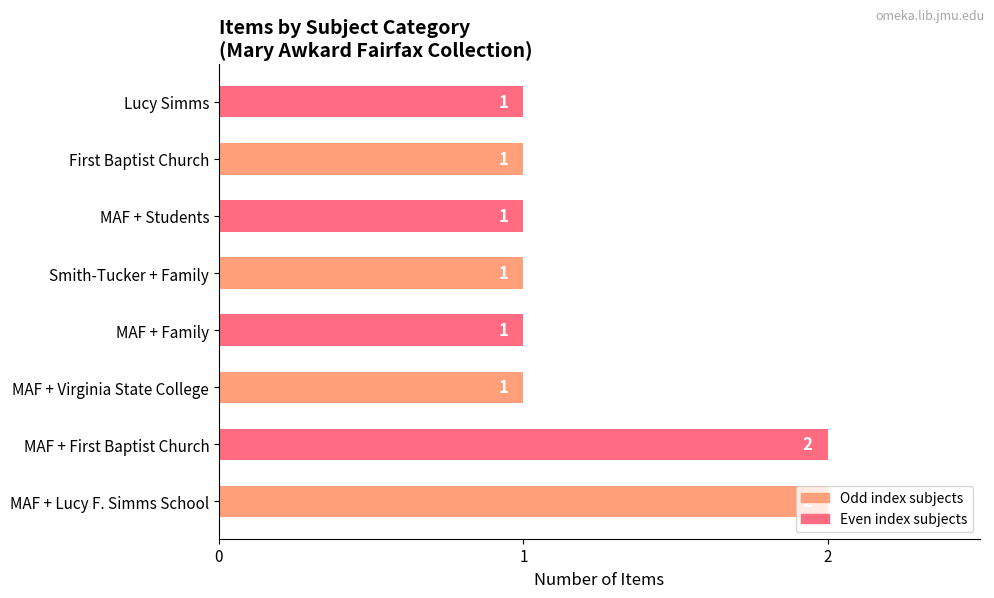

What is the sum of all values?

10